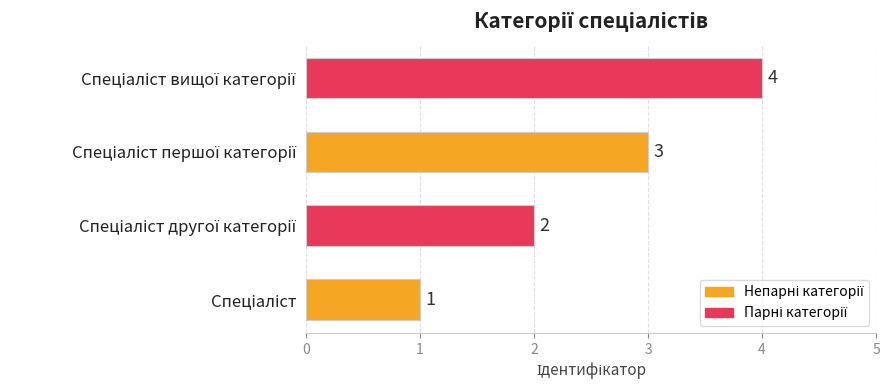

What is the maximum value shown in the chart?

4